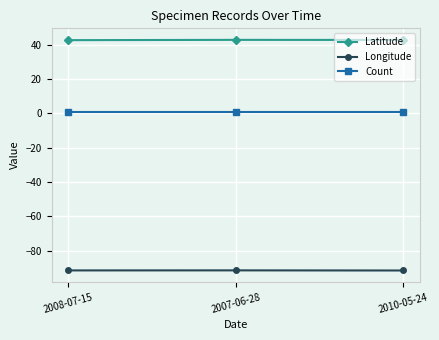

What is the greatest value displayed?

42.8